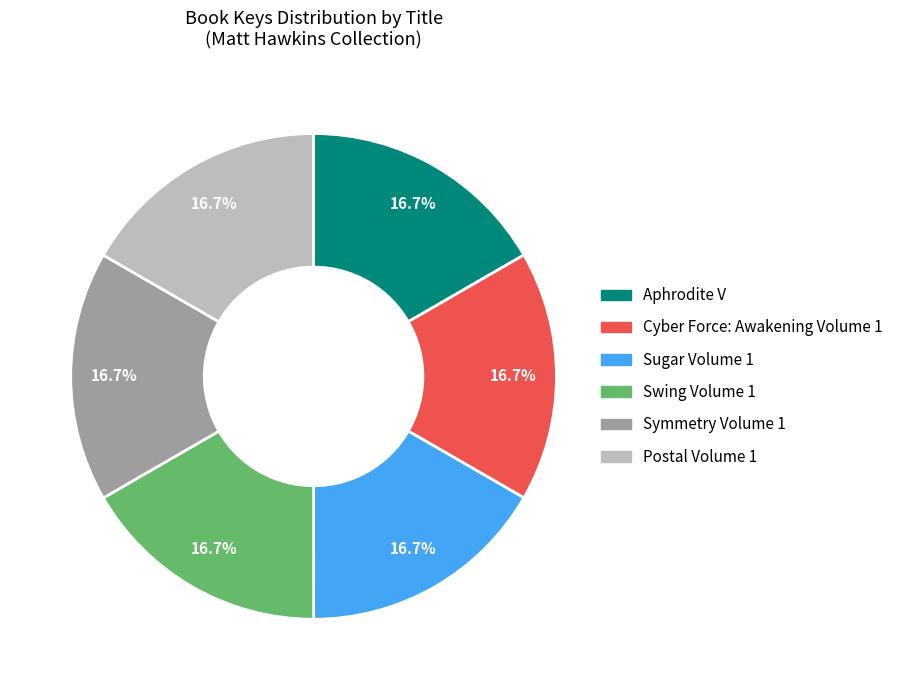

Is there a majority slice in this chart?

No